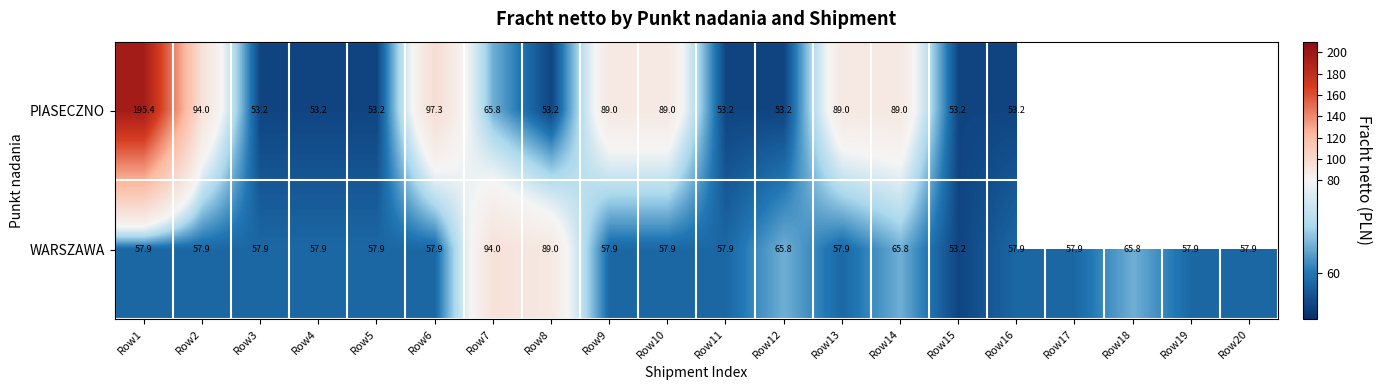

Where does the WARSZAWA series first go above 57?

Row1